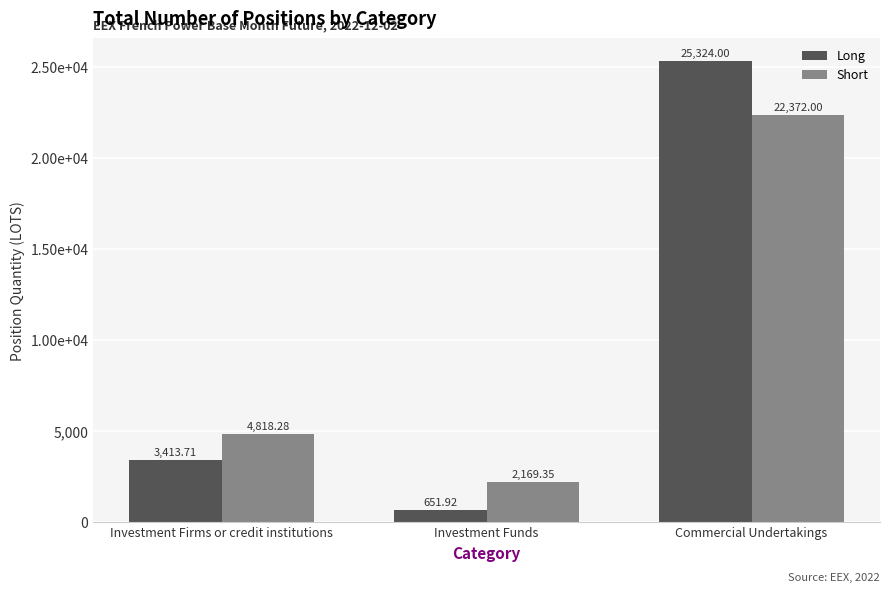

Read the Long value at Investment Funds.

651.9